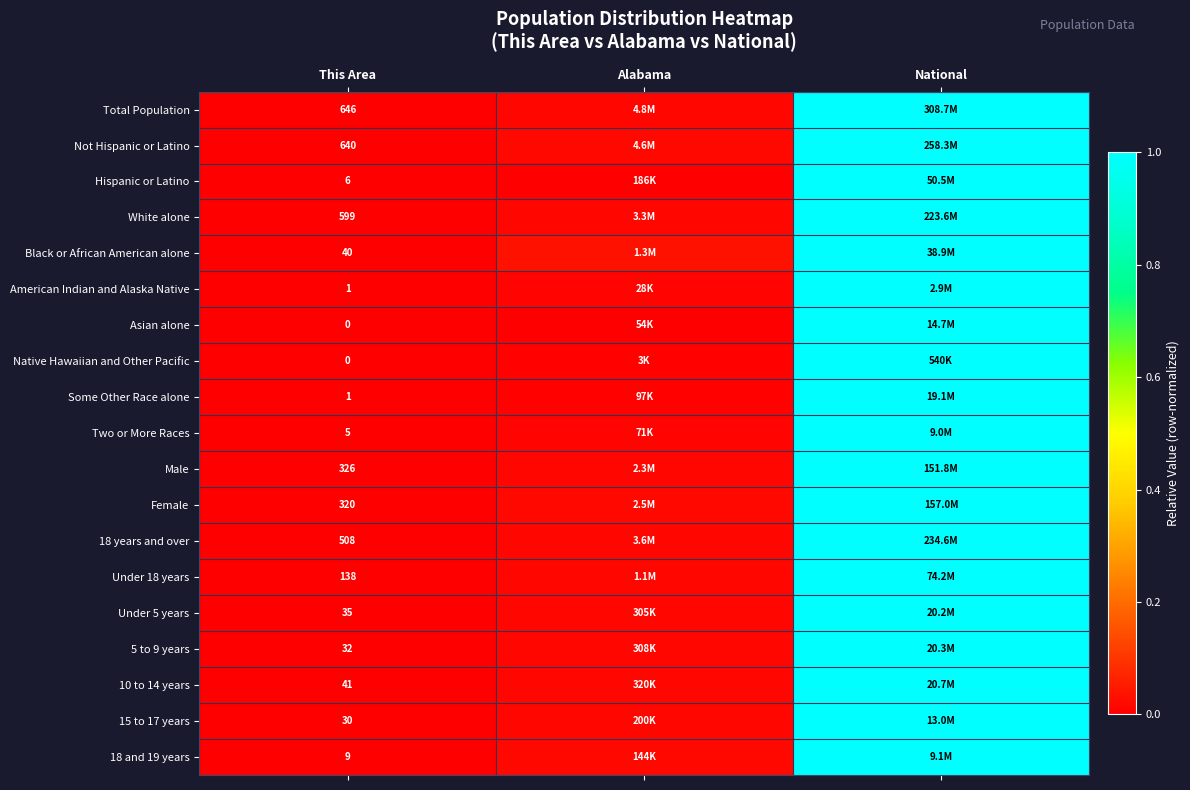

Which series has the largest range (max minus min)?

Total Population